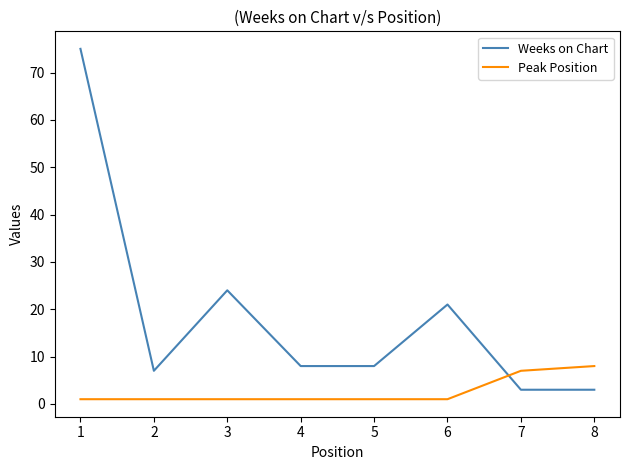

What are all the series names shown in the legend?

Weeks on Chart, Peak Position